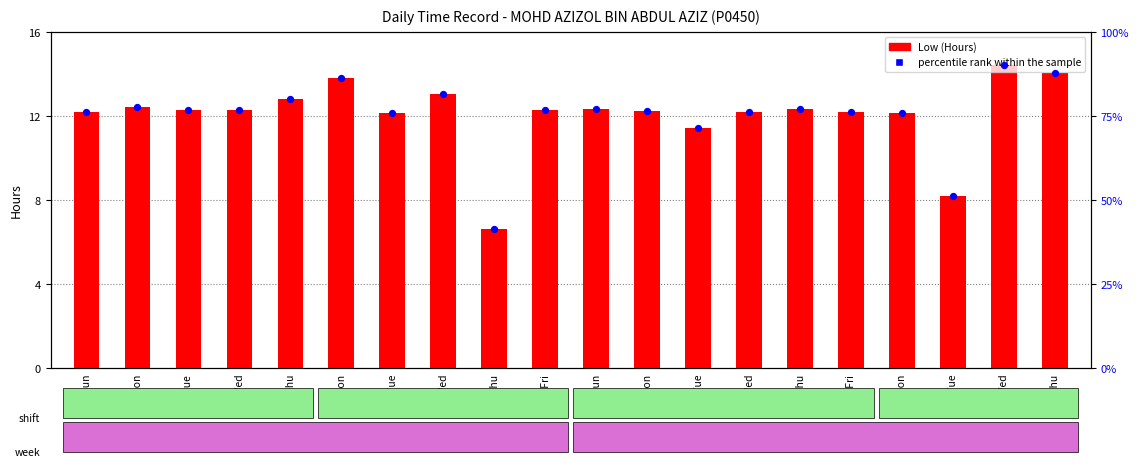

What is the total value across all series at 6-Thu?

92.9